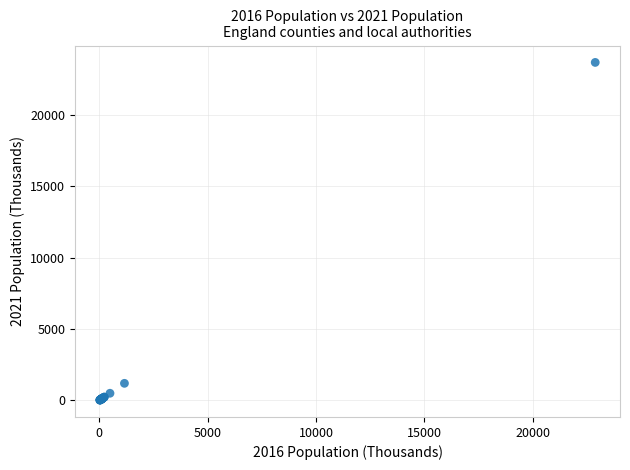

What Y value in the scatter plot is closest to 11854?

1198.0